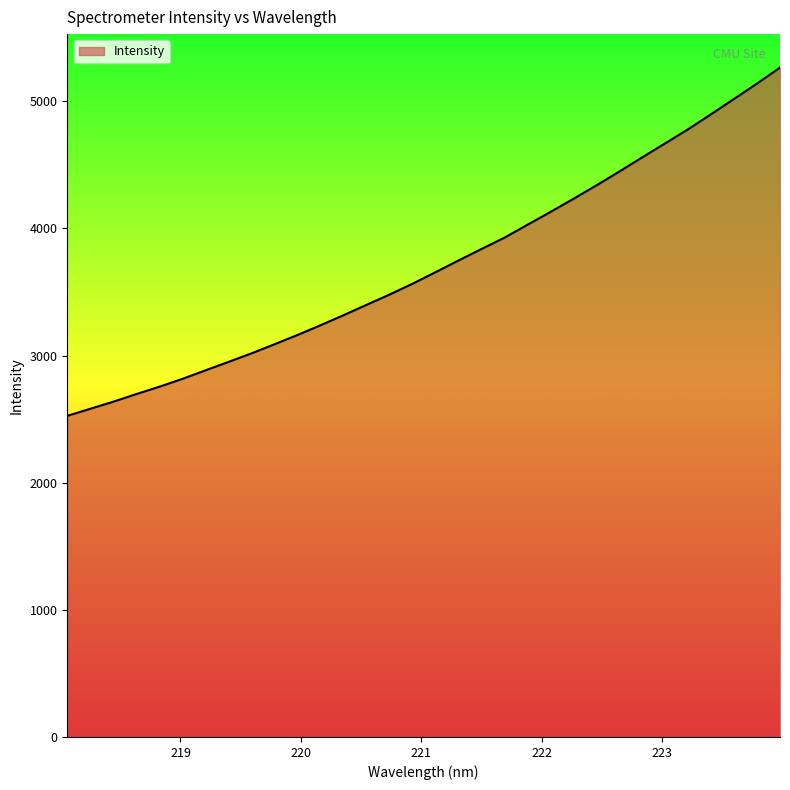

What is the difference between the maximum and minimum values?

2738.9